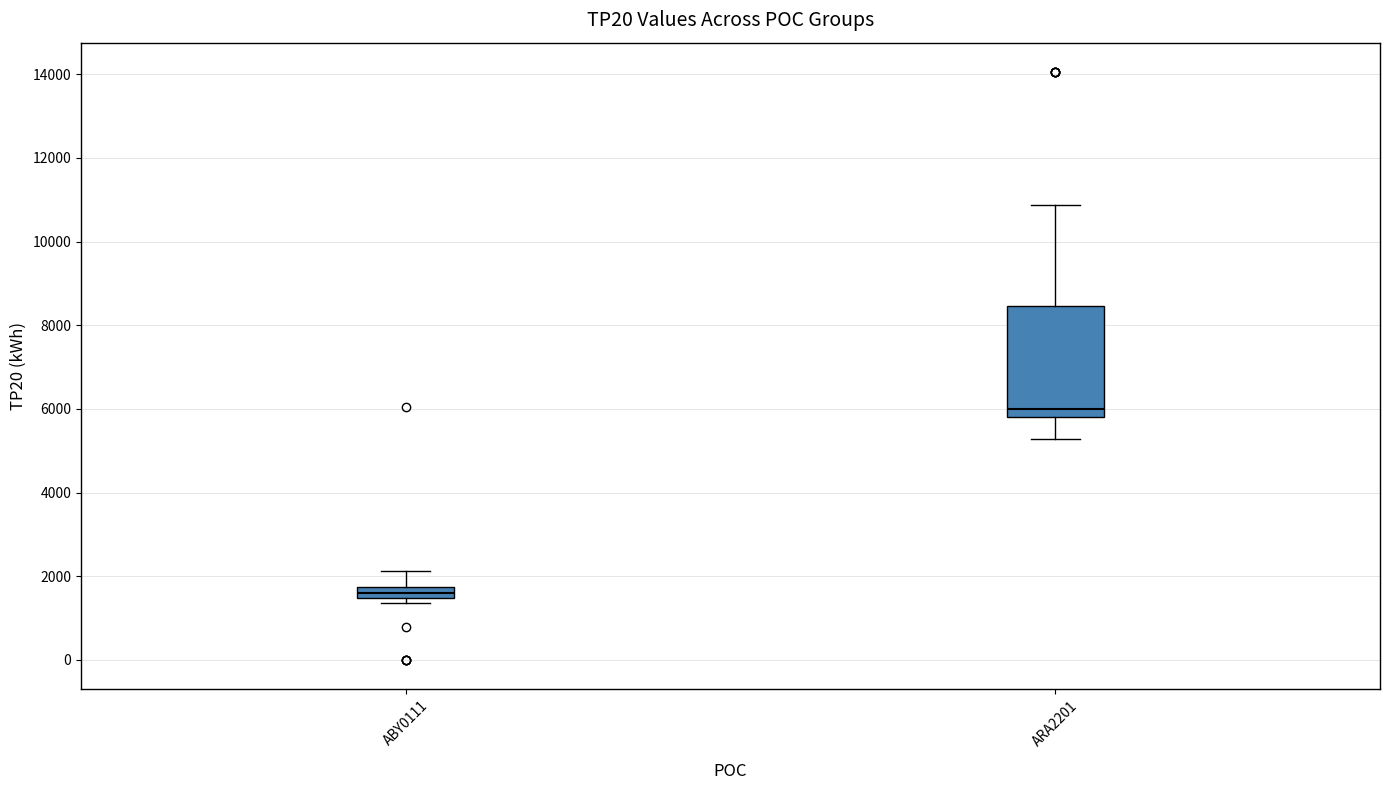

Which box has the highest median line?

ARA2201